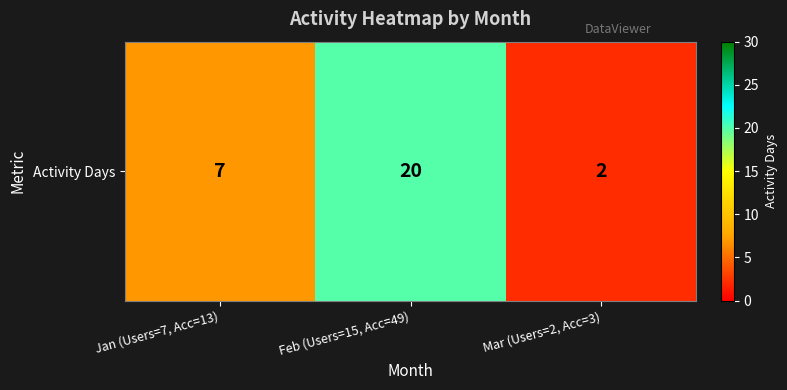

Reading right to left, what are all the values shown in this chart?

2	20	7